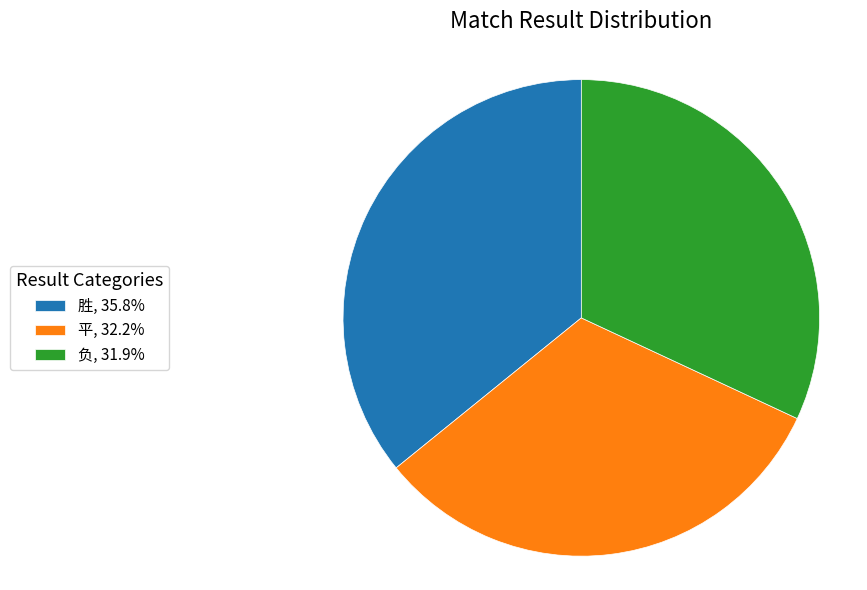

Approximately how many times larger is the value at 负, 31.9% compared to 胜, 35.8%?

0.9